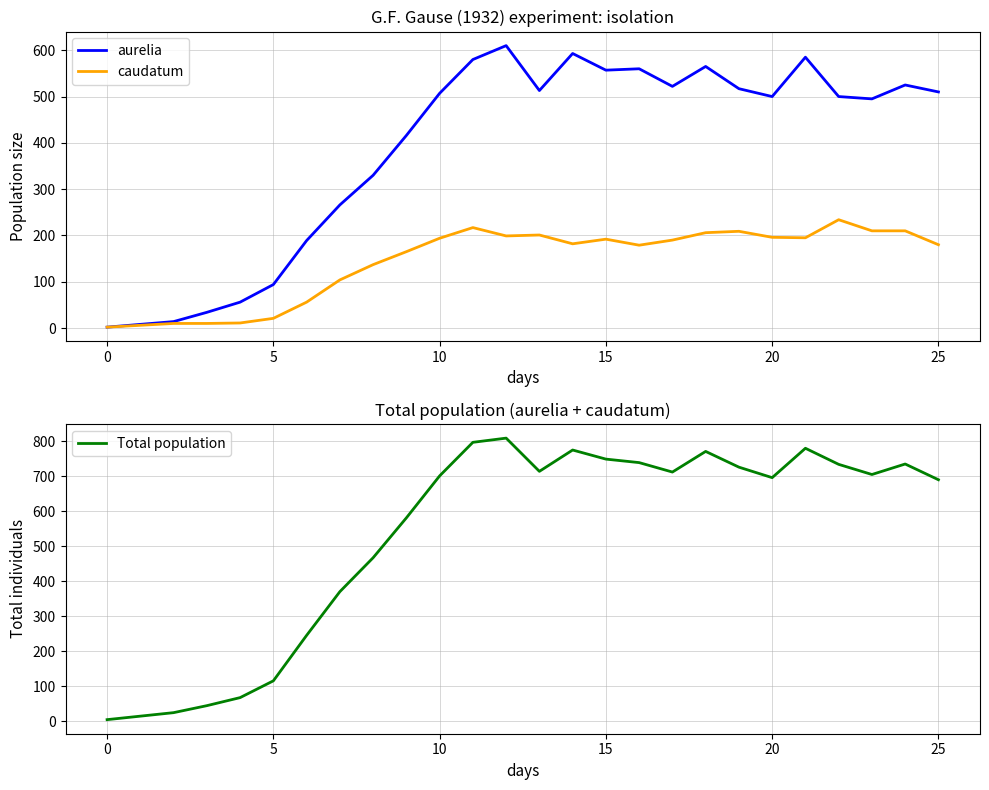

What is the maximum value for aurelia?

610